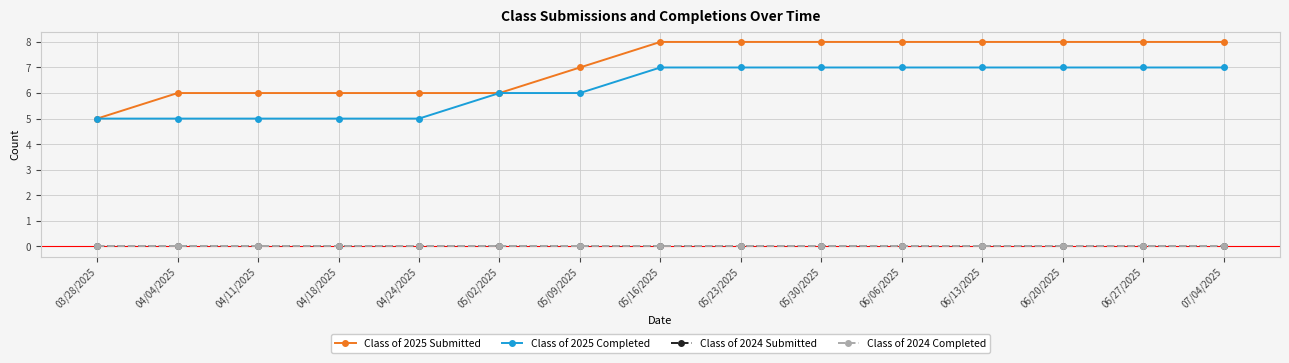

True or false: Class of 2024 Completed has more than 0 points higher than both neighbors.

False